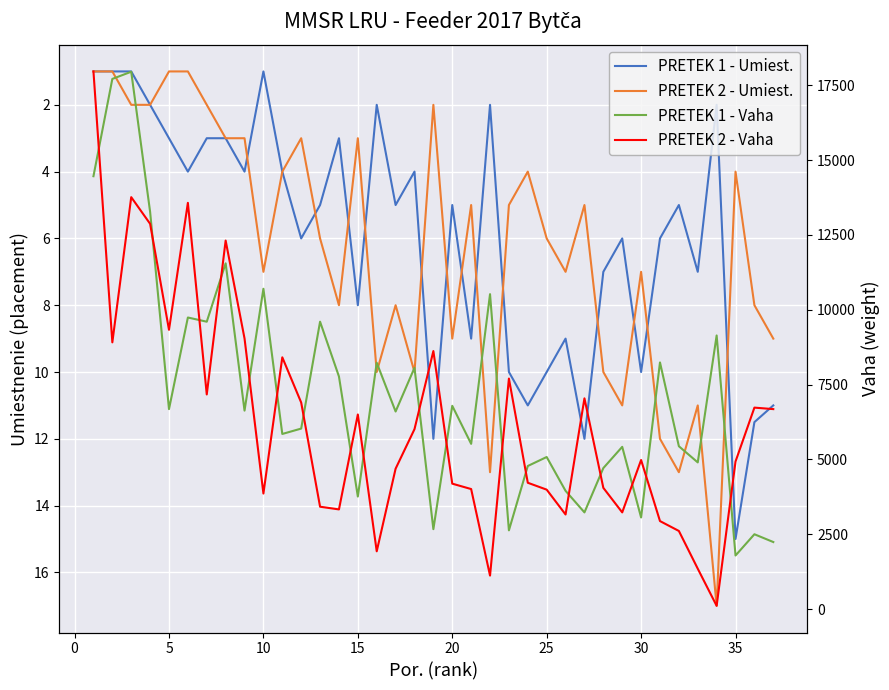

How many data points in PRETEK 2 - Umiest. are above 6?

17